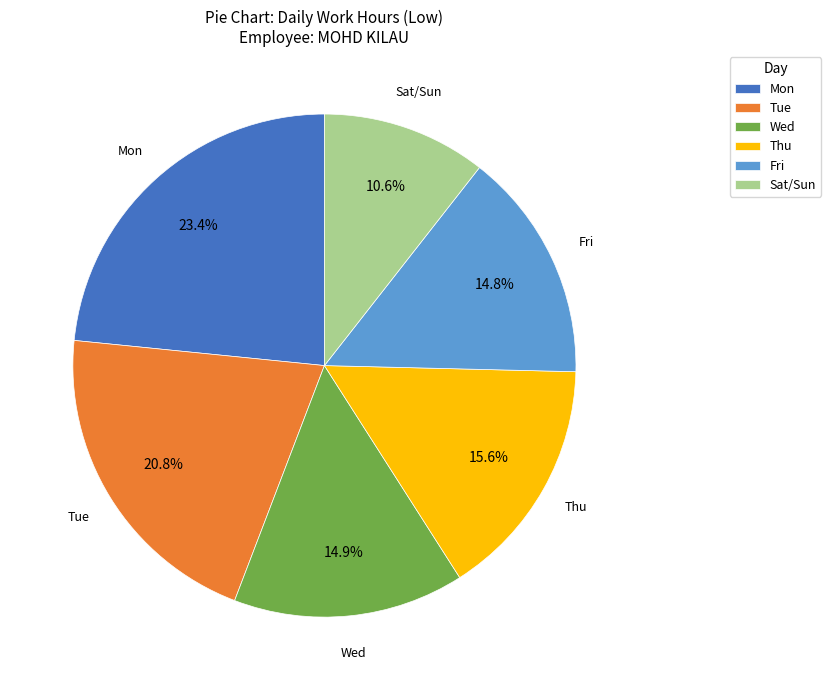

Between Fri and Mon, which is larger?

Mon